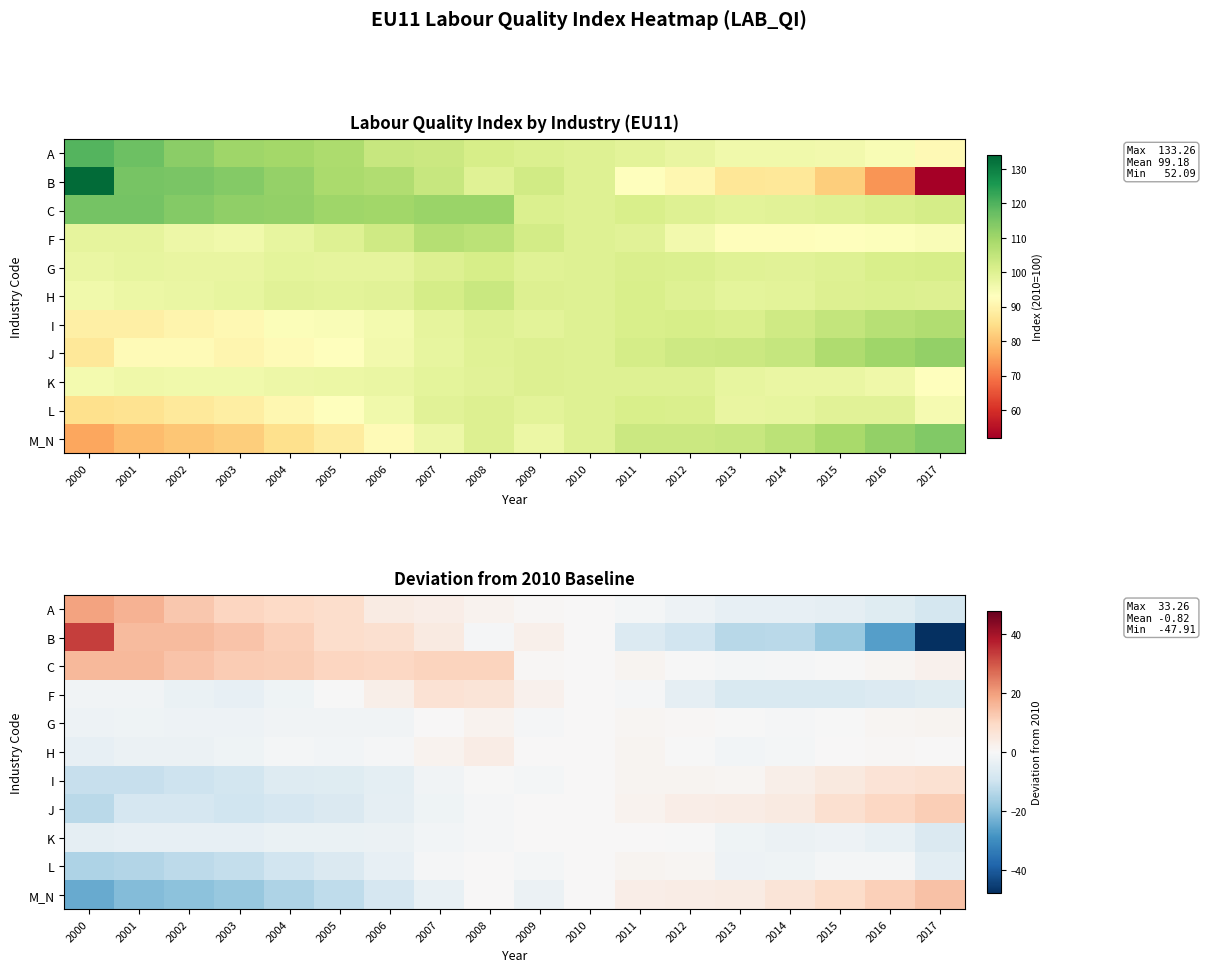

What is the spread (max minus min) of values at 2016?

37.9